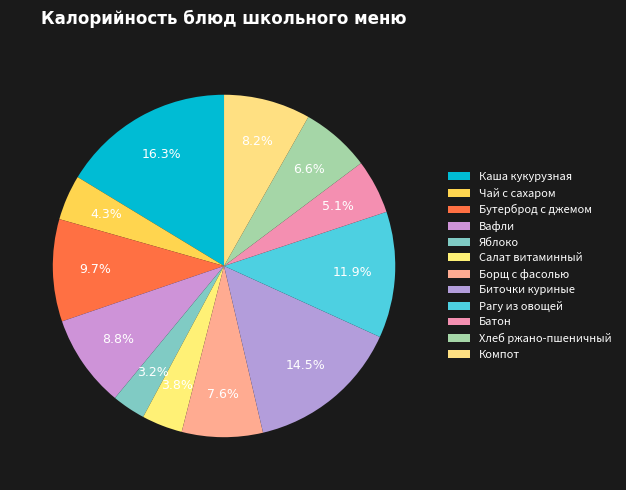

How many segments does this pie chart have?

12